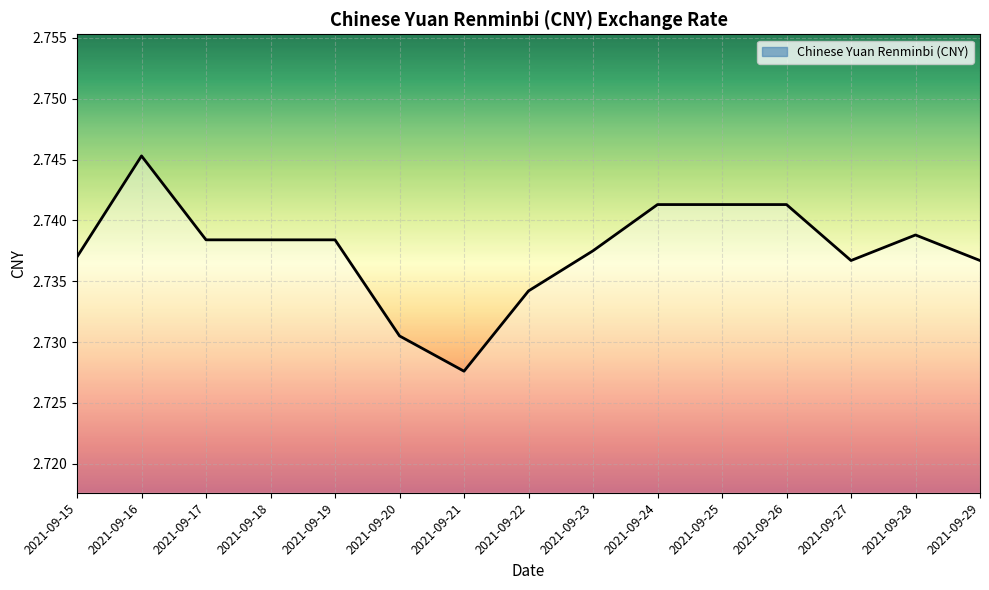

Which has a higher value, 2021-09-16 or 2021-09-23?

2021-09-16